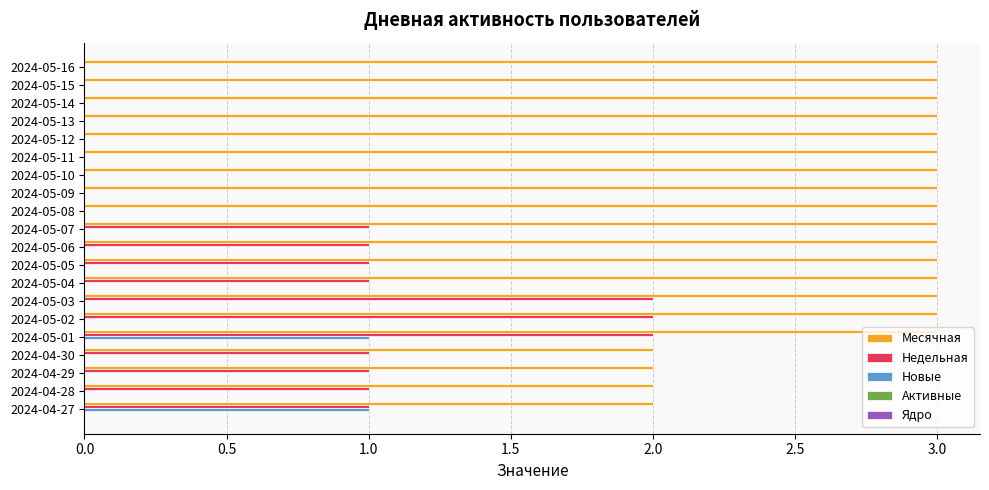

Is it true that Недельная equals 0 at 2024-05-11?

True